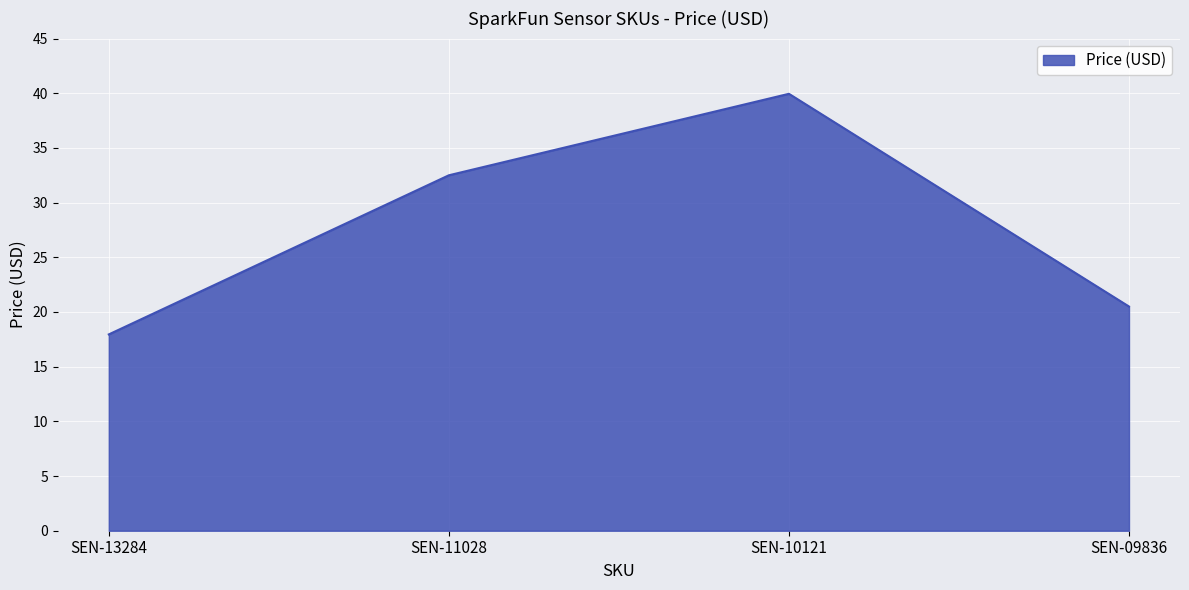

What is the difference between the maximum and minimum values?

22.0